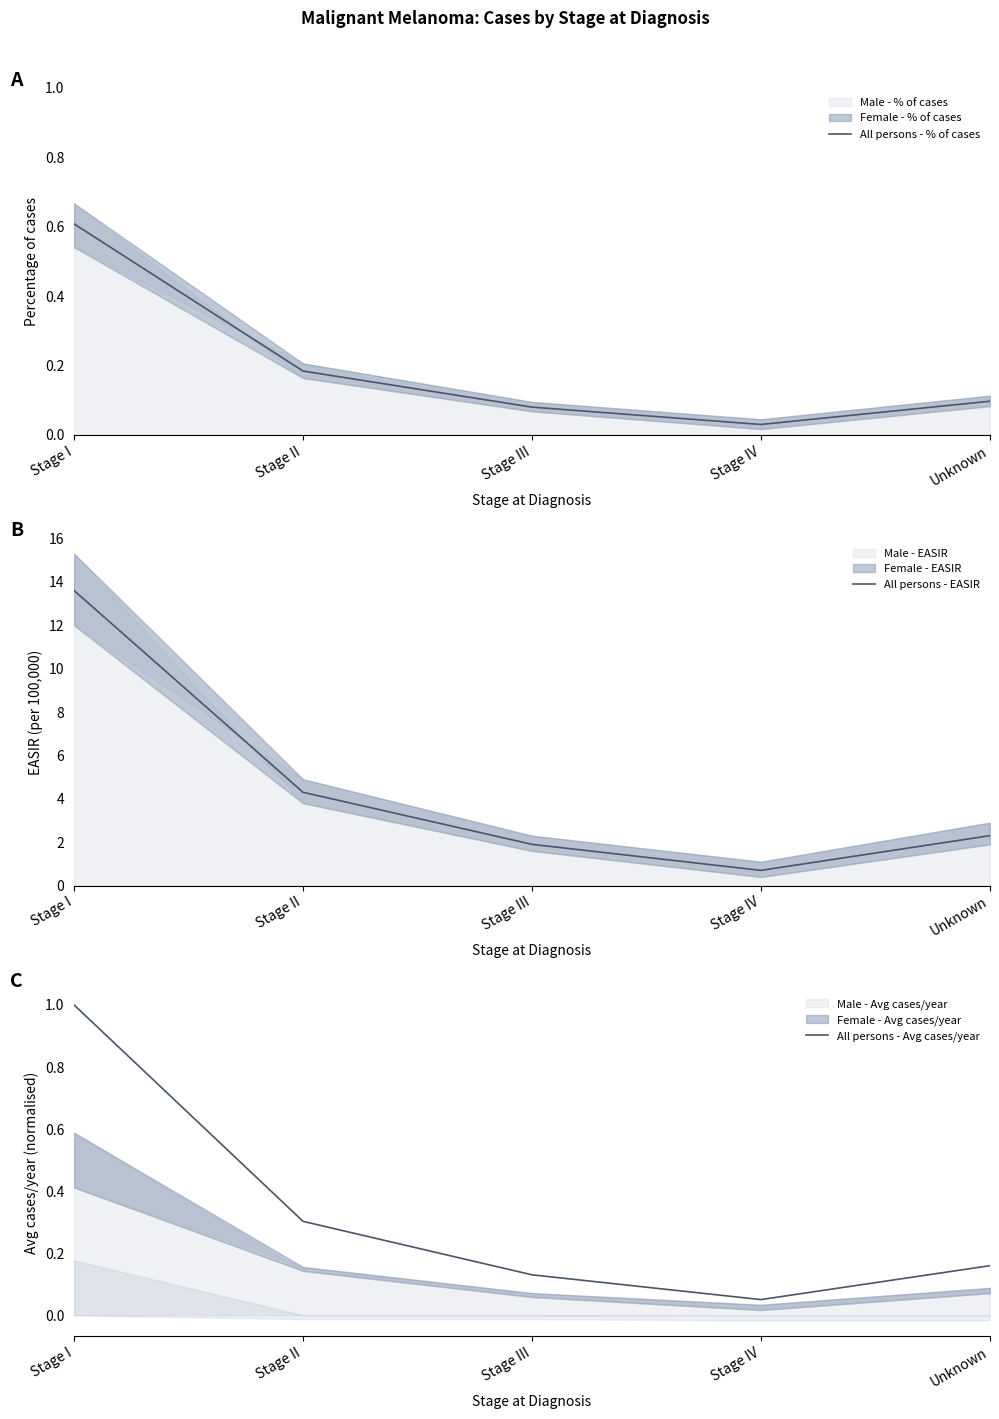

Reading left to right, list all the values displayed in this chart.

All persons - % of cases: Stage I=0.6	Stage II=0.2	Stage III=0.1	Stage IV=0.0	Unknown=0.1
All persons - EASIR: Stage I=13.6	Stage II=4.3	Stage III=1.9	Stage IV=0.7	Unknown=2.3
All persons - Avg cases/year: Stage I=1.0	Stage II=0.3	Stage III=0.1	Stage IV=0.1	Unknown=0.2